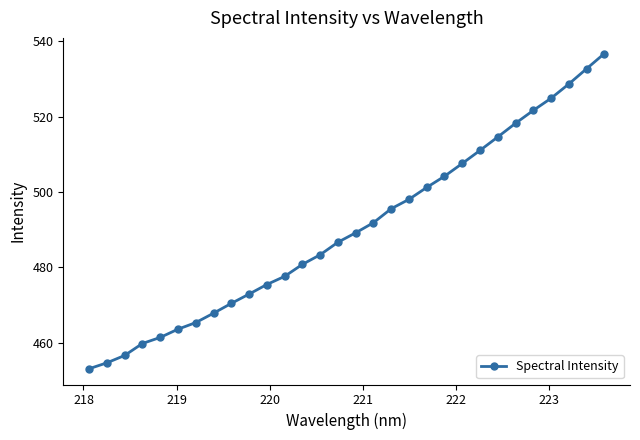

What is the smallest value displayed?

453.1